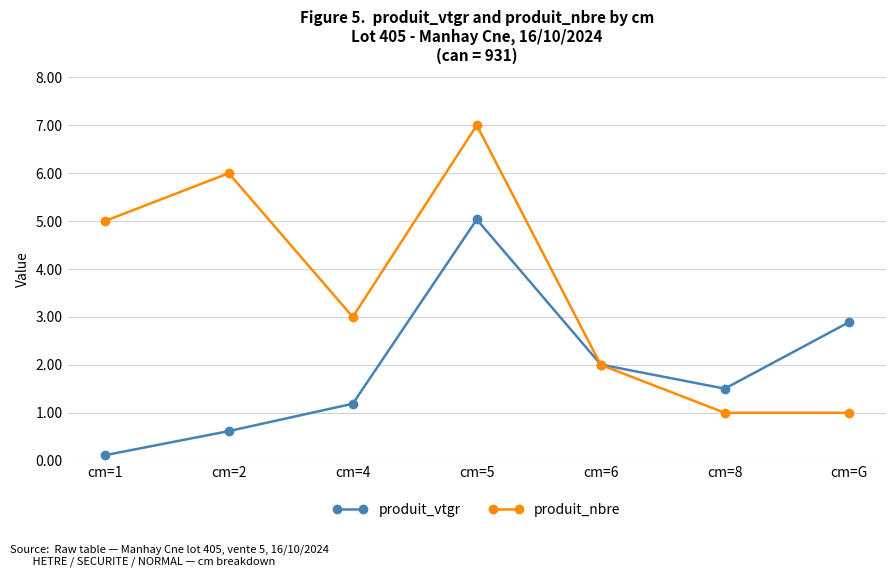

Rank the series by their maximum value, from lowest to highest.

produit_vtgr, produit_nbre